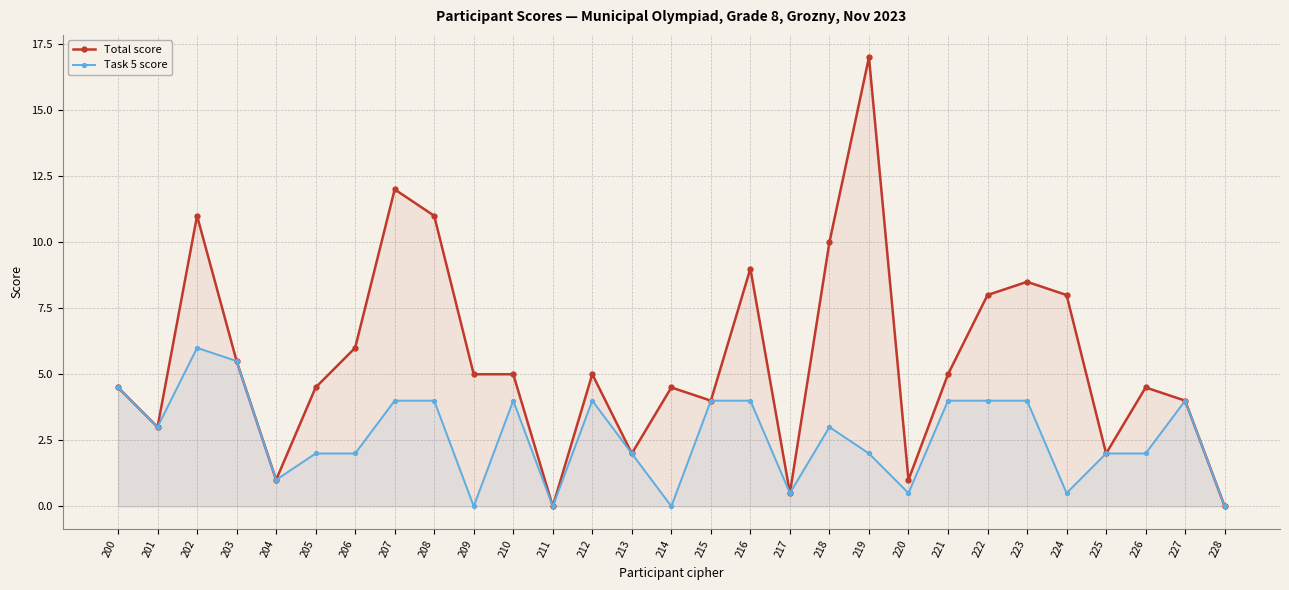

What is the value of the Total score point at the 27th from the left?

4.5